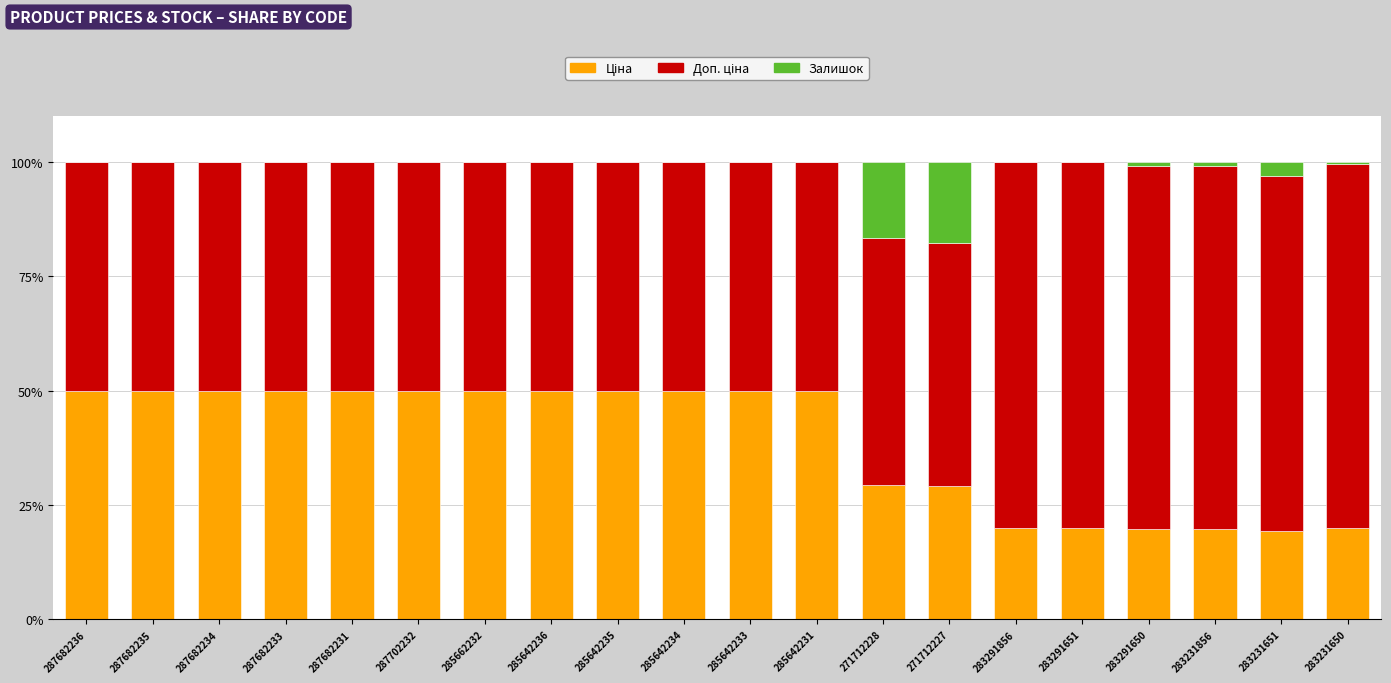

What is the total value across all series at 287682235?

100.0